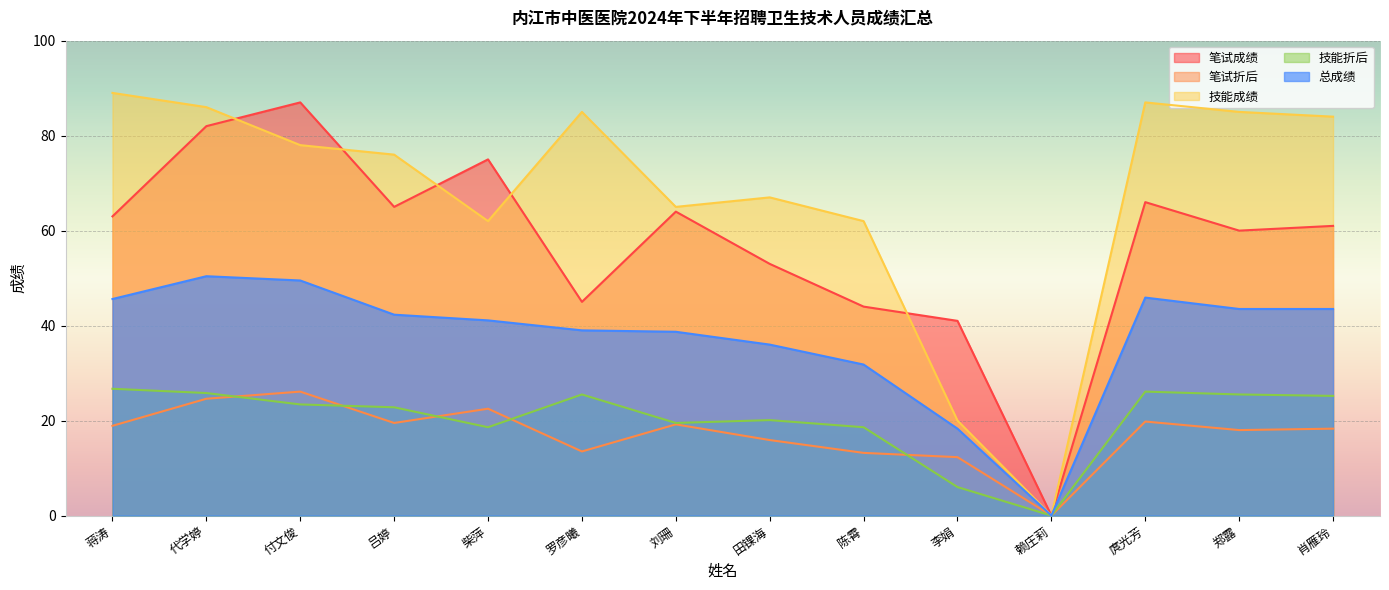

What are all the series names shown in the legend?

笔试成绩, 笔试折后, 技能成绩, 技能折后, 总成绩